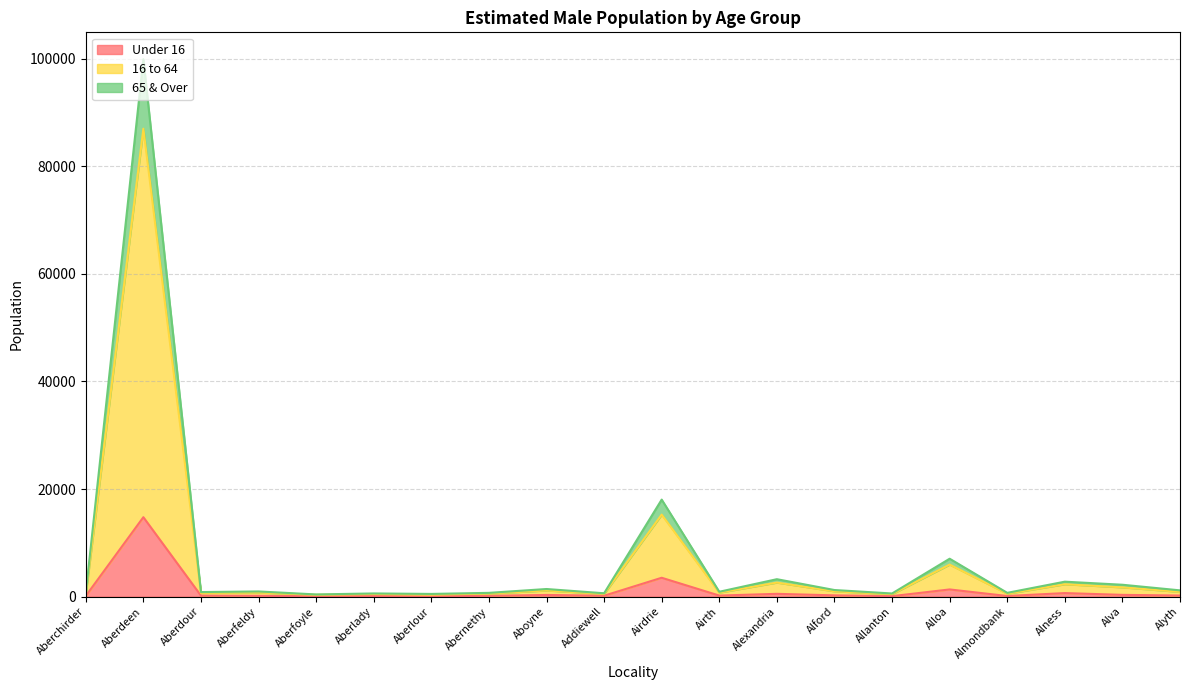

At which category is the sum across all series the highest?

Aberdeen